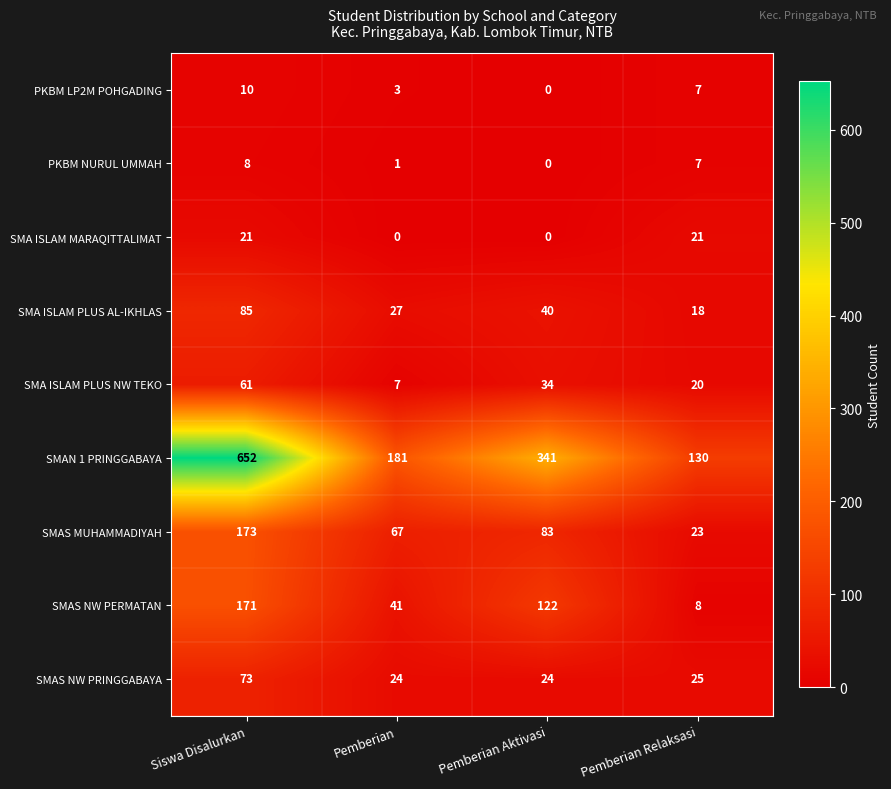

Between Siswa Disalurkan and Pemberian Aktivasi, which series saw the biggest shift?

SMAN 1 PRINGGABAYA